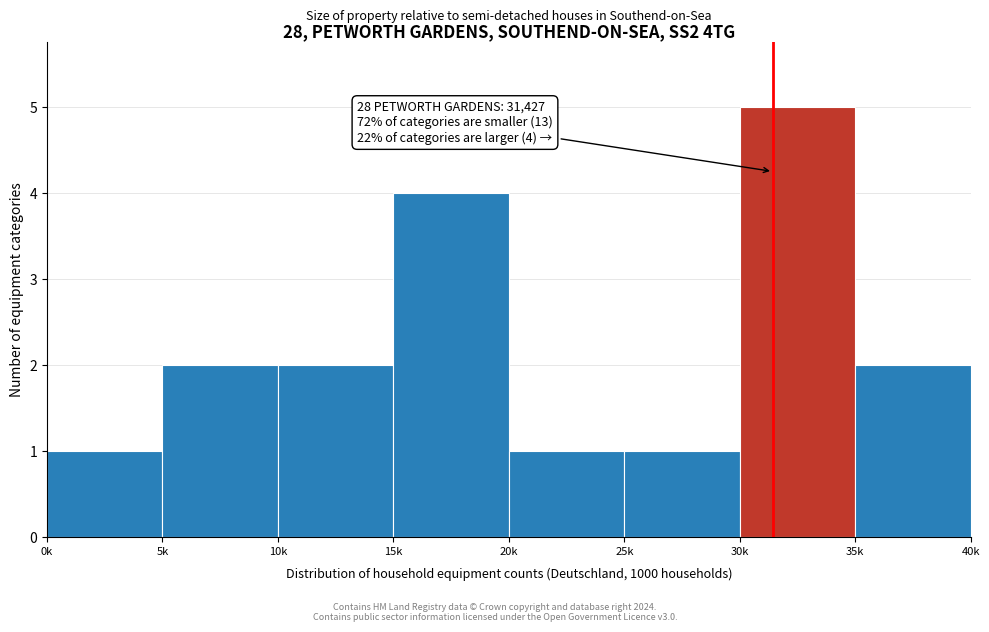

Reading right to left, what are all the values shown in this chart?

2	5	1	1	4	2	2	1